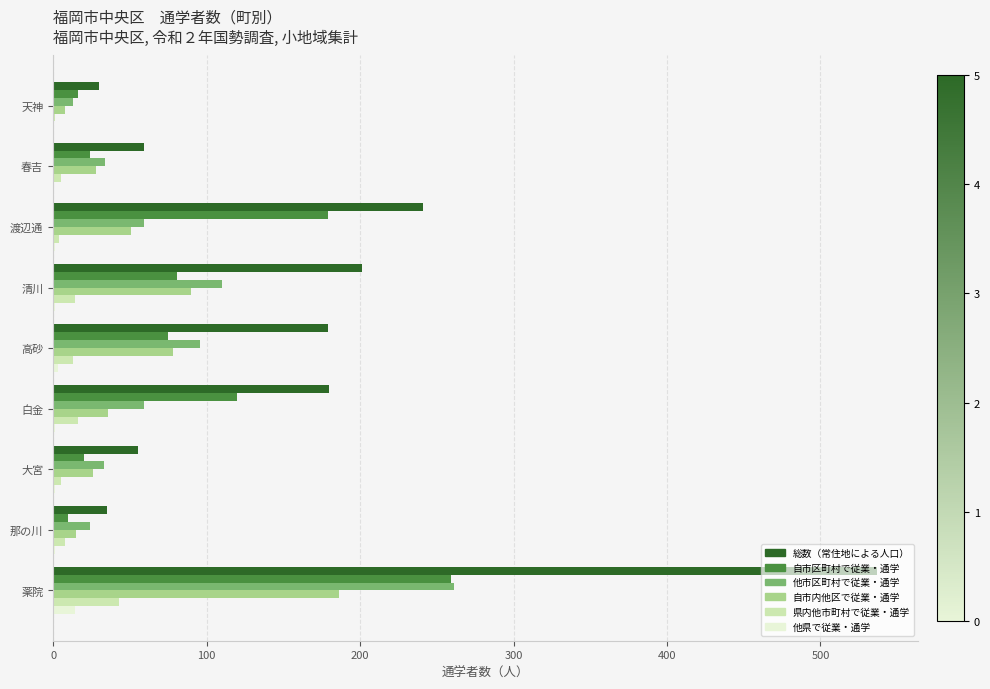

At which category is the sum across all series the highest?

薬院